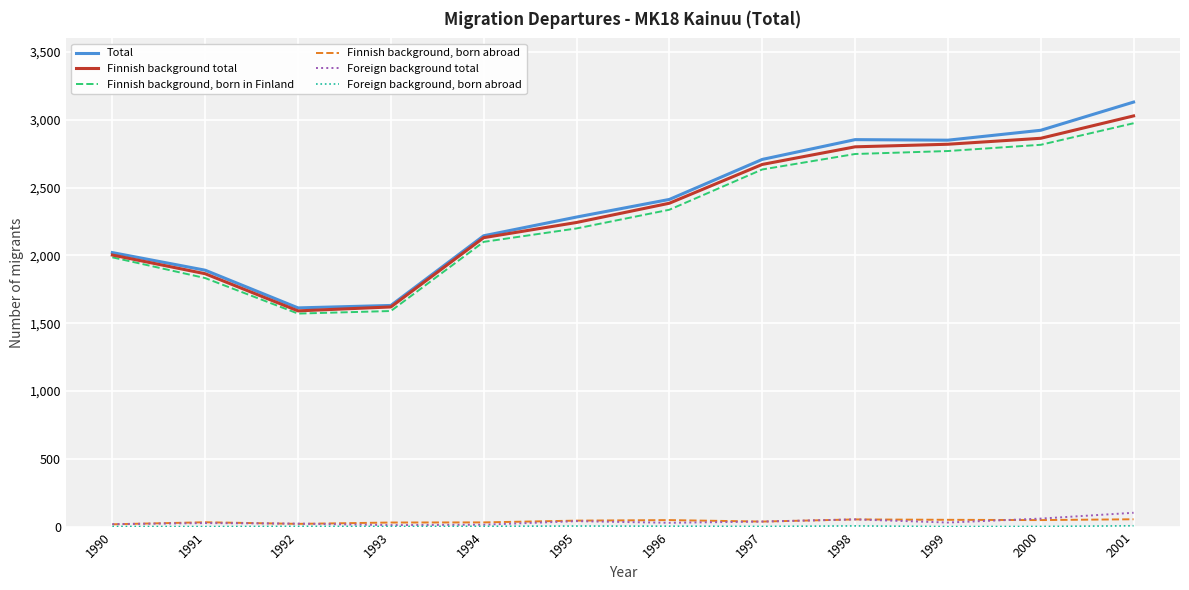

Is the value of Total at 1991 greater than the value of Foreign background total at 1998?

Yes